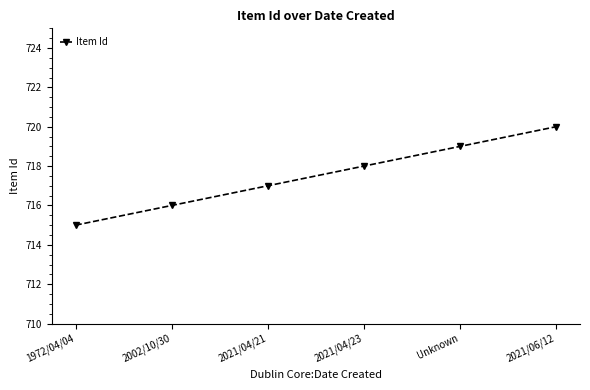

Reading left to right, transcribe all the data shown in this chart.

1972/04/04=715	2002/10/30=716	2021/04/21=717	2021/04/23=718	Unknown=719	2021/06/12=720